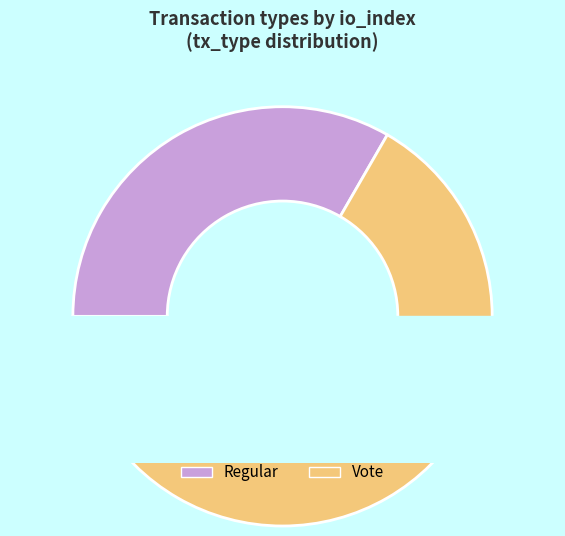

What is the change in value from Regular to Vote?

+2